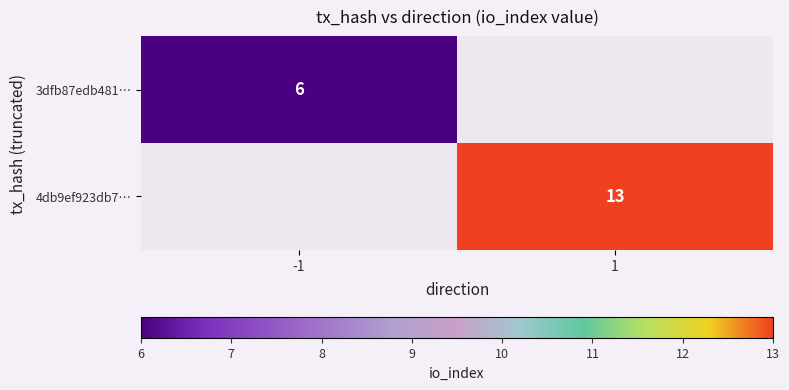

Which category has the lowest value across all series?

-1